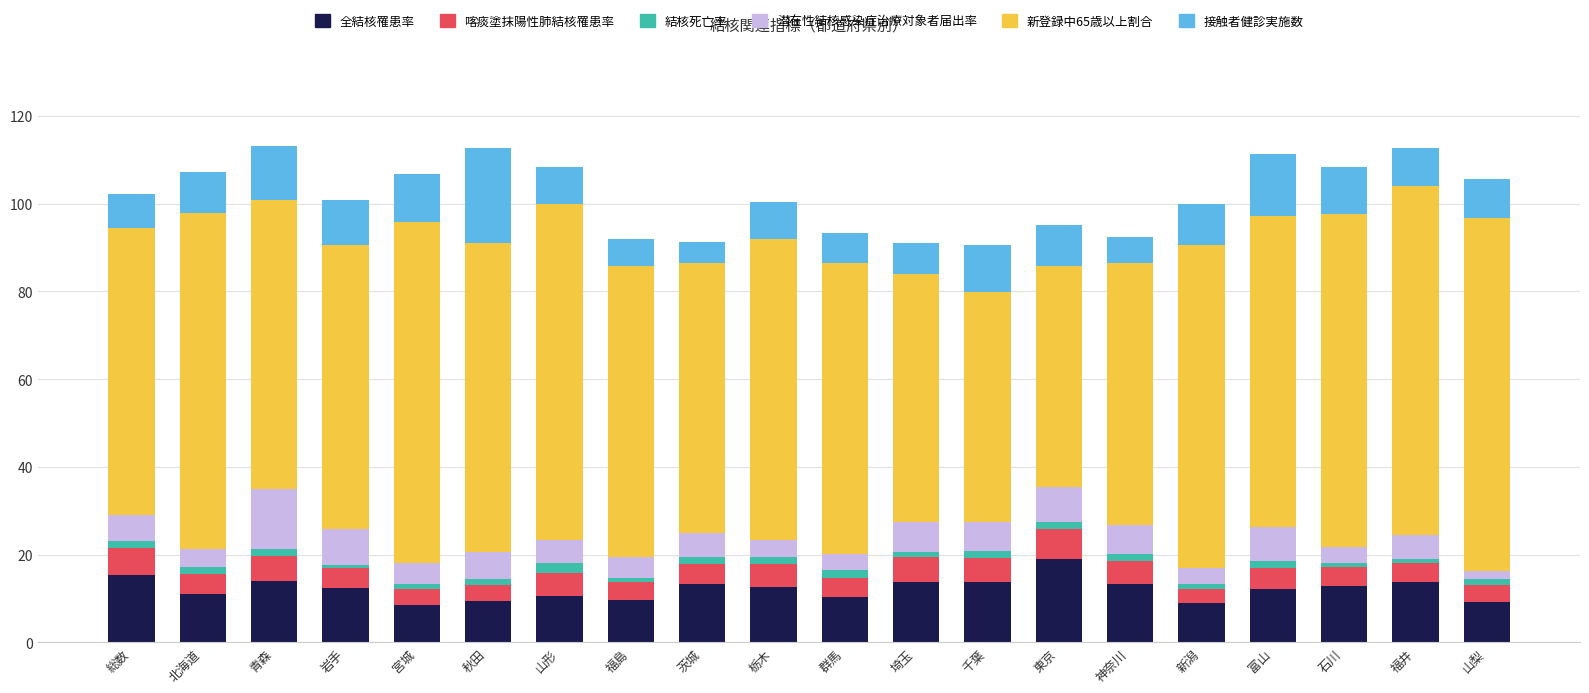

What is the sum of all 全結核罹患率 values?

243.9